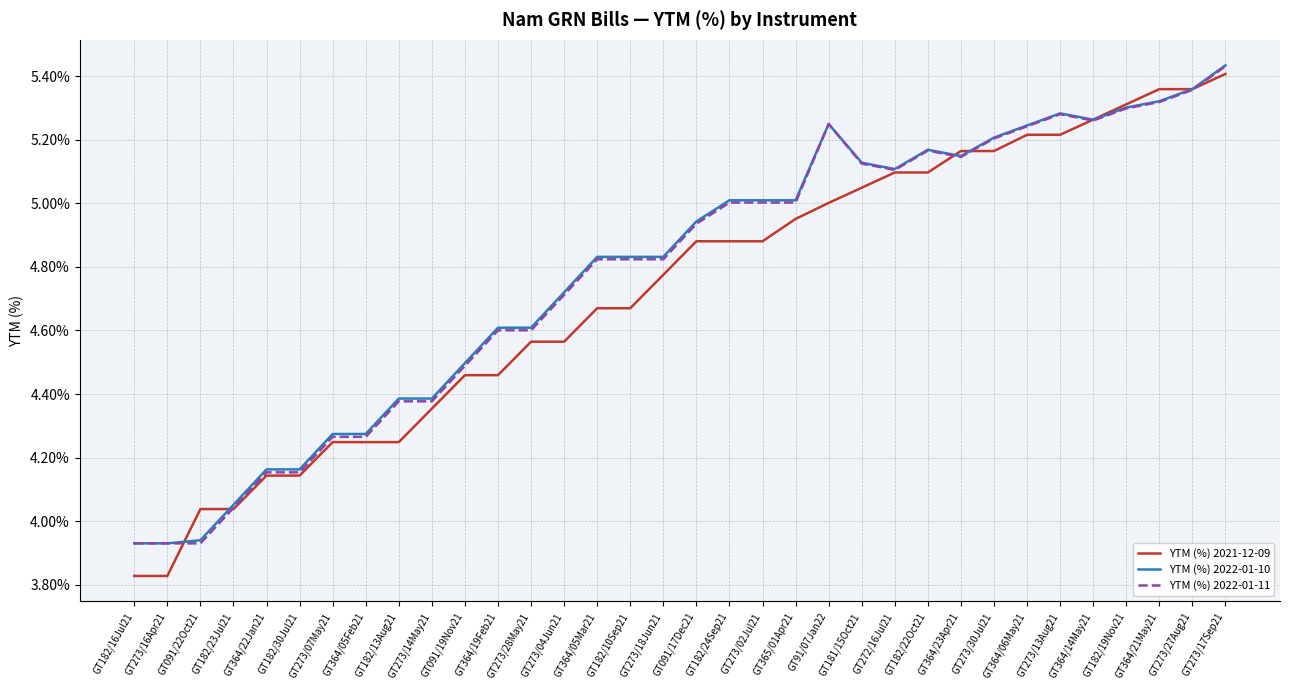

What position from the right is GT273/17Sep21?

1